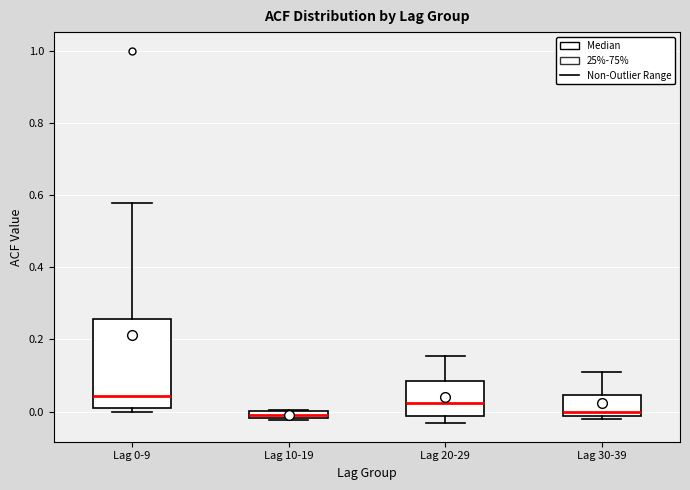

Where is the lower edge of the box for Lag 10-19 on the y-axis? The values are not printed on the chart, so give them approximately, as read against the axis.

-0.02